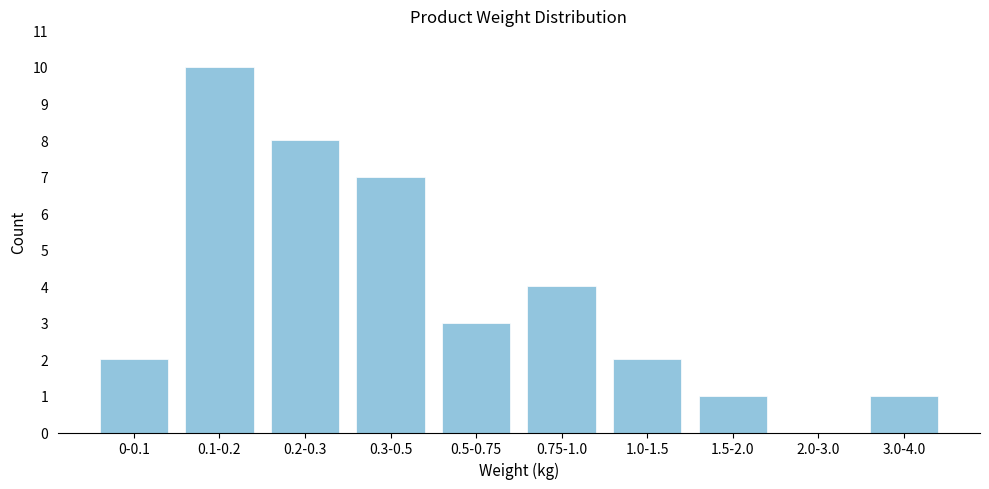

Reading left to right, extract all data points from this chart.

0-0.1=2	0.1-0.2=10	0.2-0.3=8	0.3-0.5=7	0.5-0.75=3	0.75-1.0=4	1.0-1.5=2	1.5-2.0=1	2.0-3.0=0	3.0-4.0=1